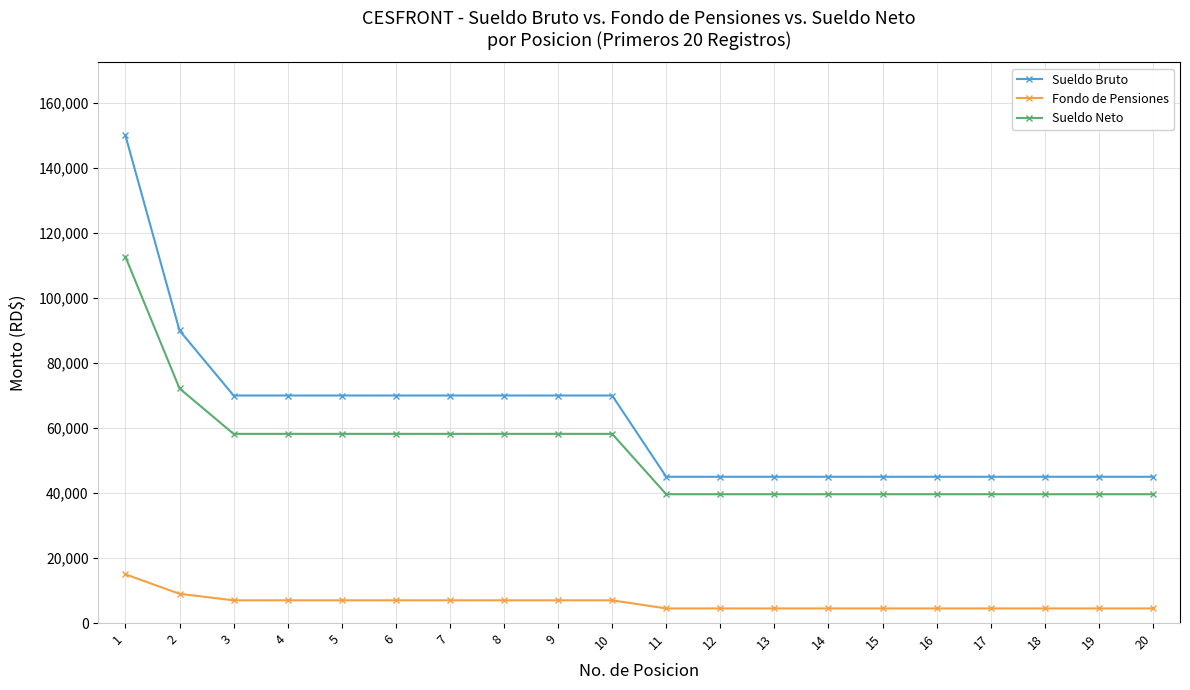

Which series has the largest total across all categories?

Sueldo Bruto